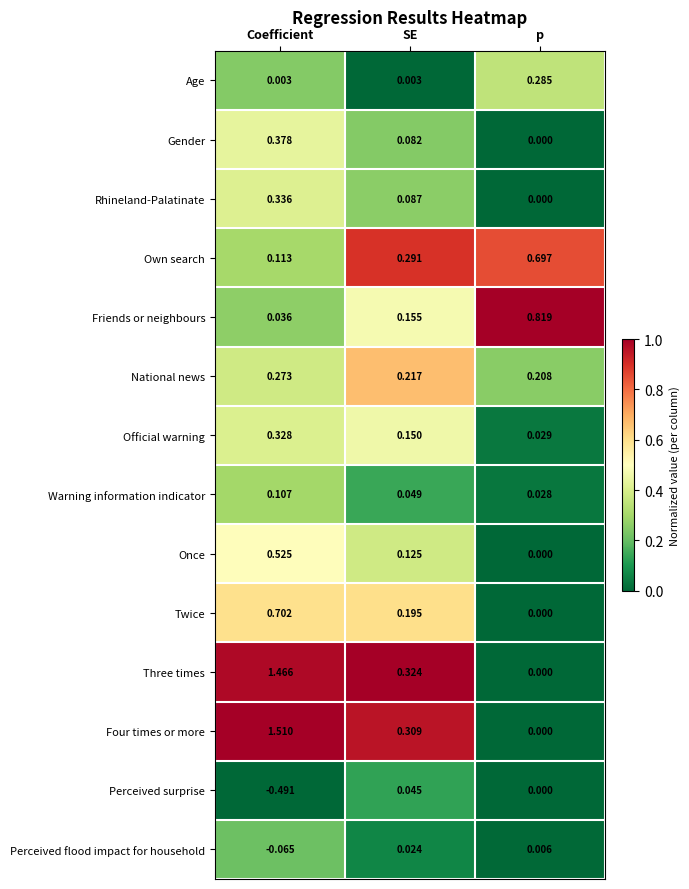

Count the number of categories in the chart.

3